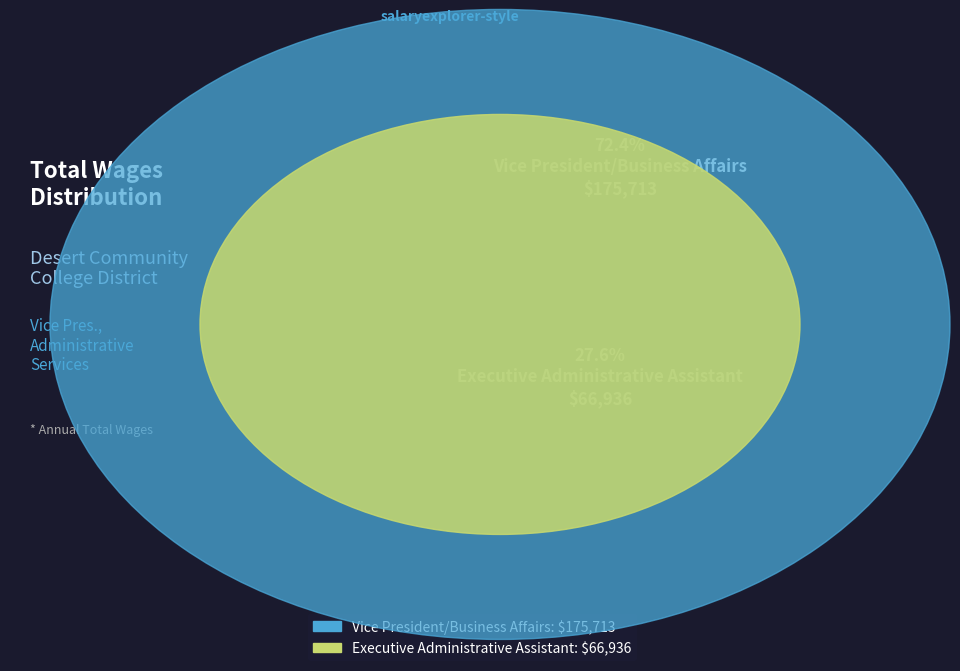

Is Executive Administrative Assistant the majority of the pie?

No